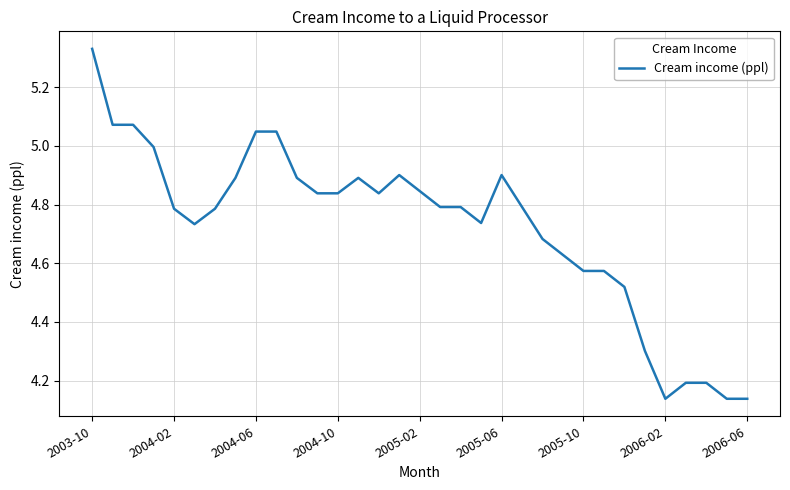

What is the difference between the second highest and minimum values?

0.9